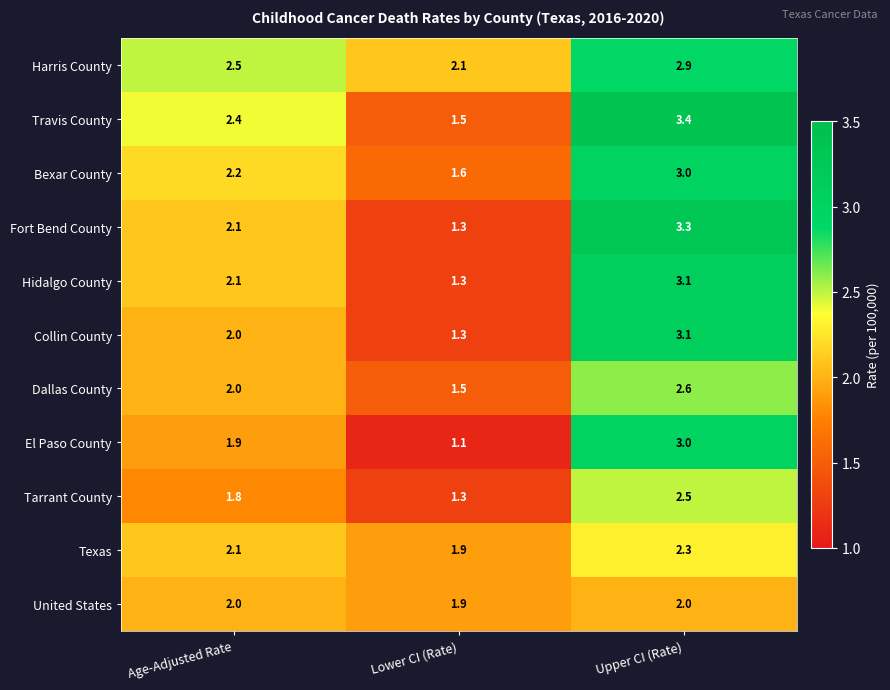

True or false: El Paso County has a value of 1.3 at Upper CI (Rate).

False